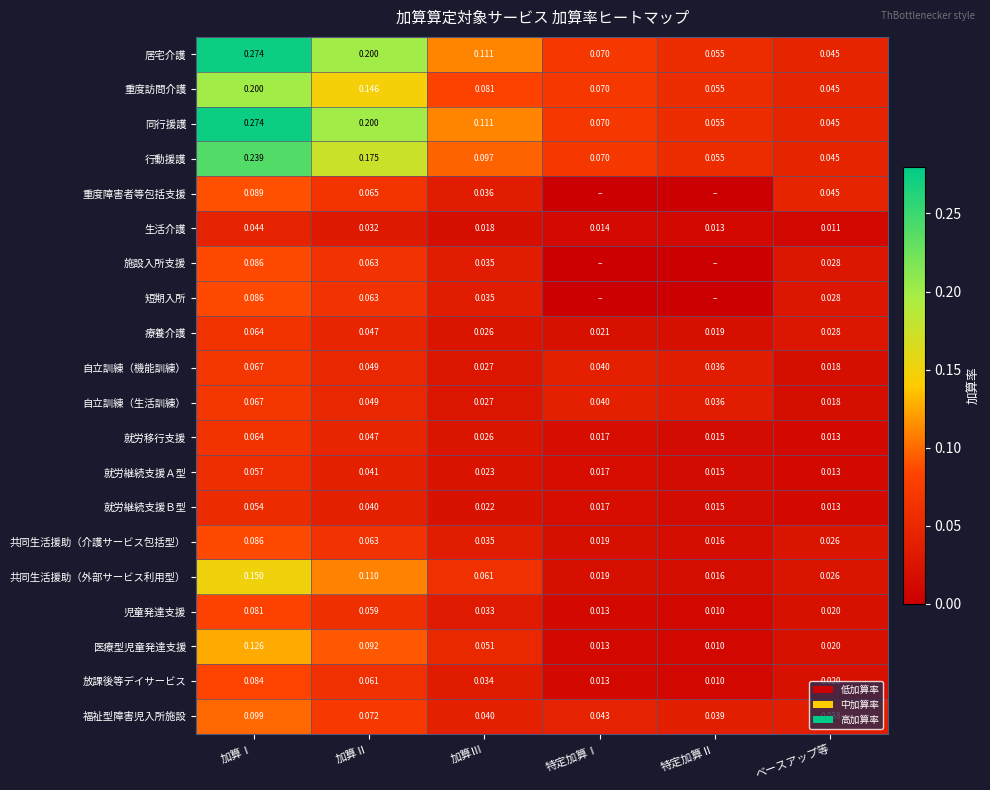

Is the value of 共同生活援助（介護サービス包括型） at ベースアップ等 greater than the value of 療養介護 at 加算Ⅱ?

No